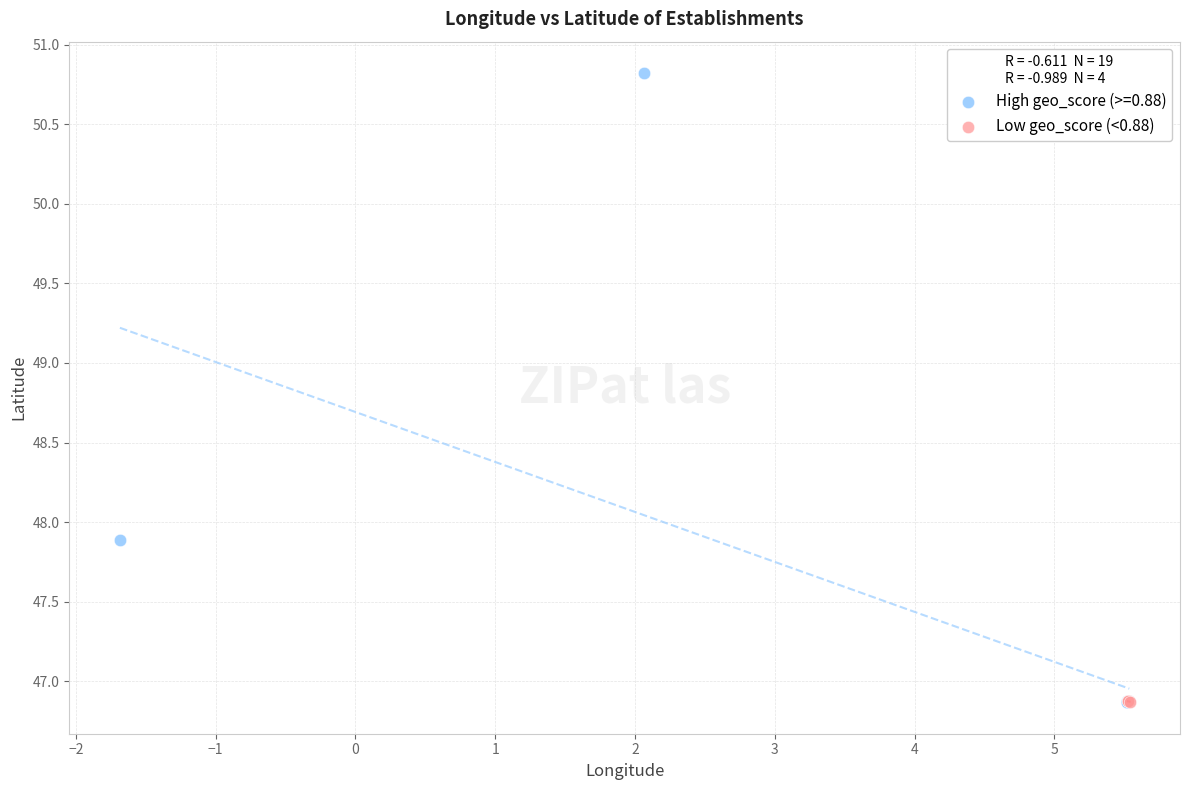

Which series has the largest Y range (max minus min)?

High geo_score (>=0.88)